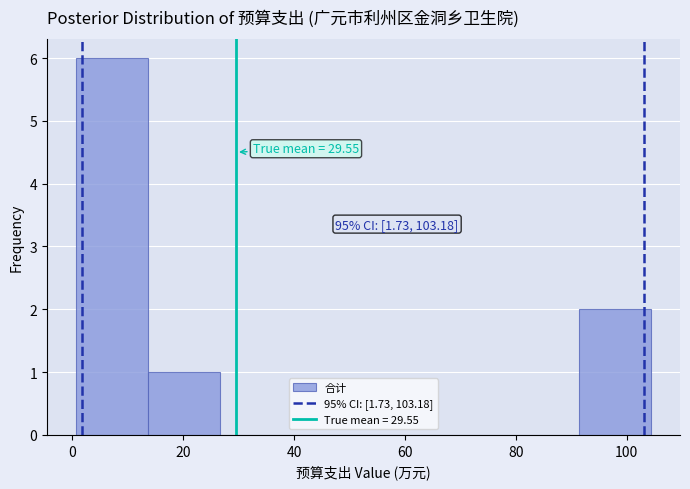

Which range on the x-axis has the tallest bar?

0 to 14